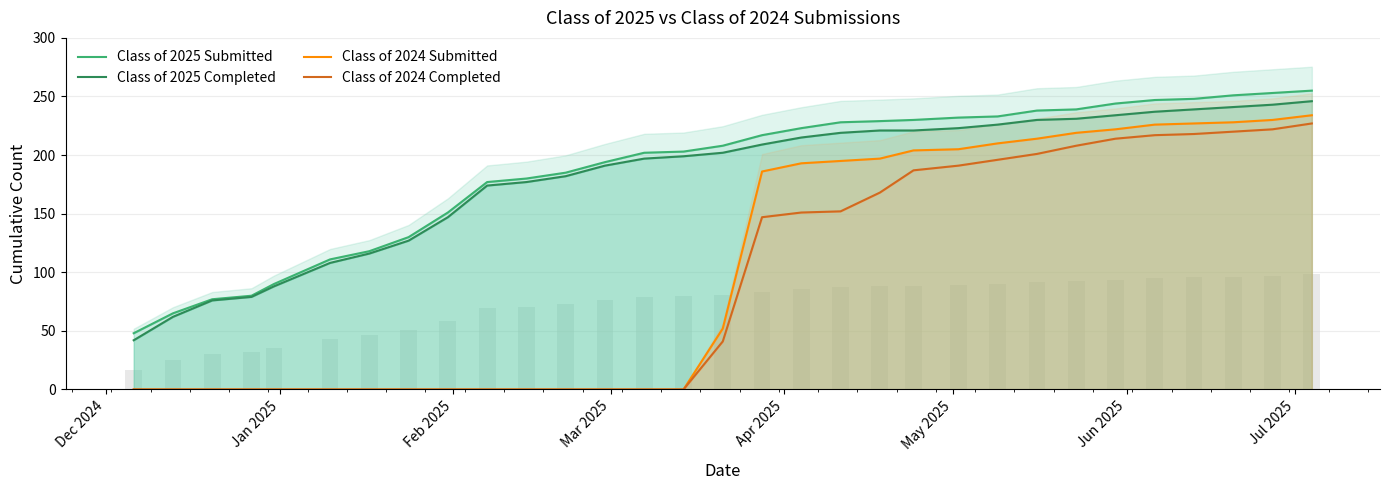

Which series has the largest range (max minus min)?

Class of 2024 Submitted